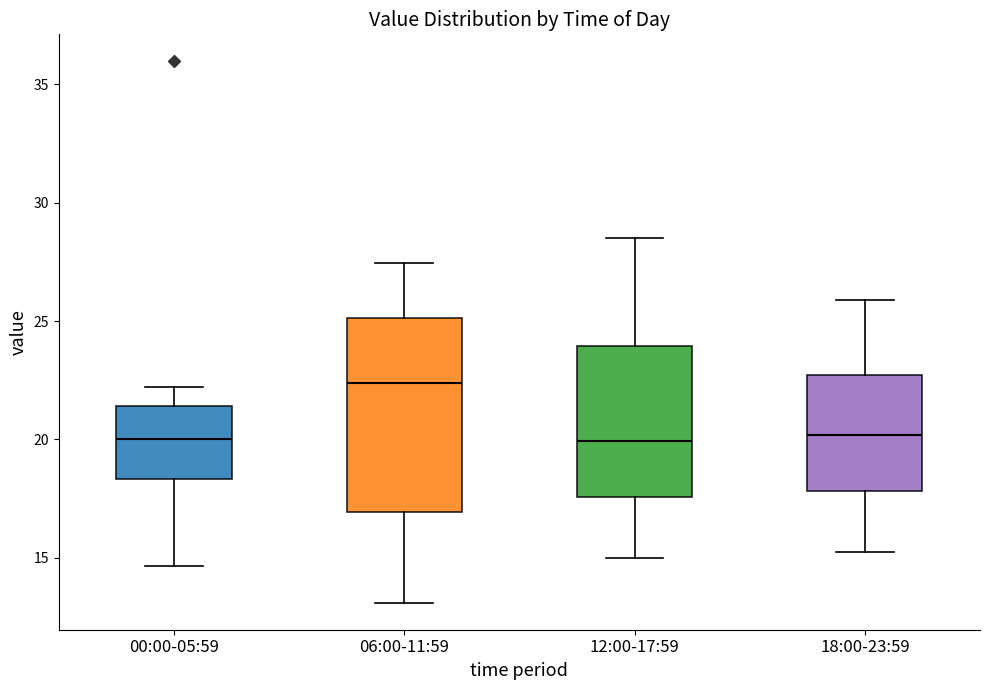

Which box's median line is the highest?

06:00-11:59